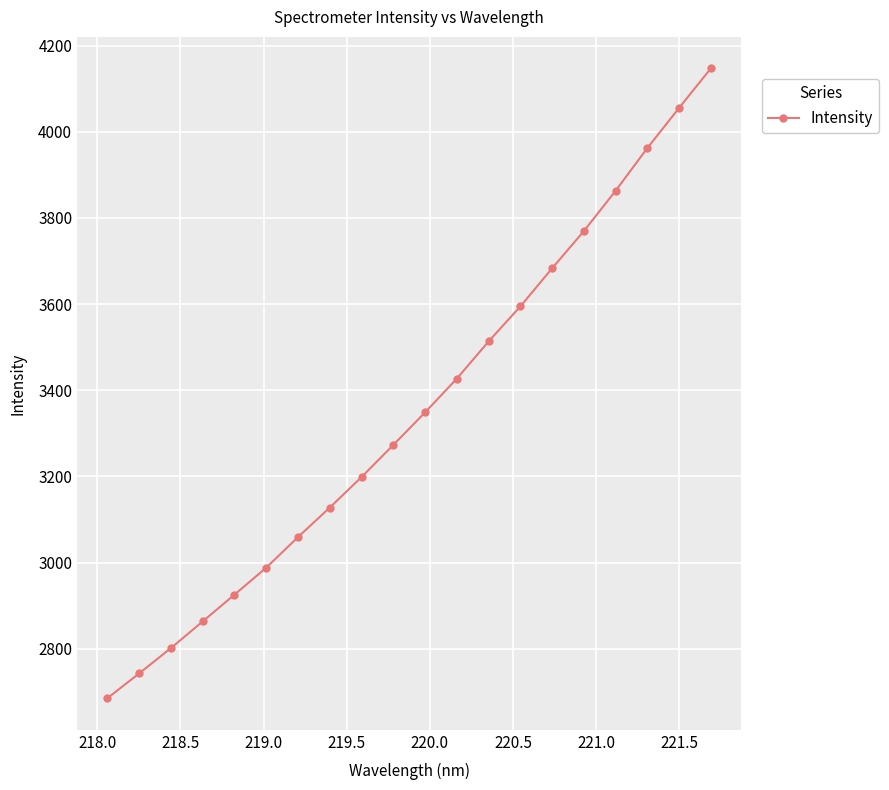

True or false: there are more than 1 points higher than both neighbors.

False